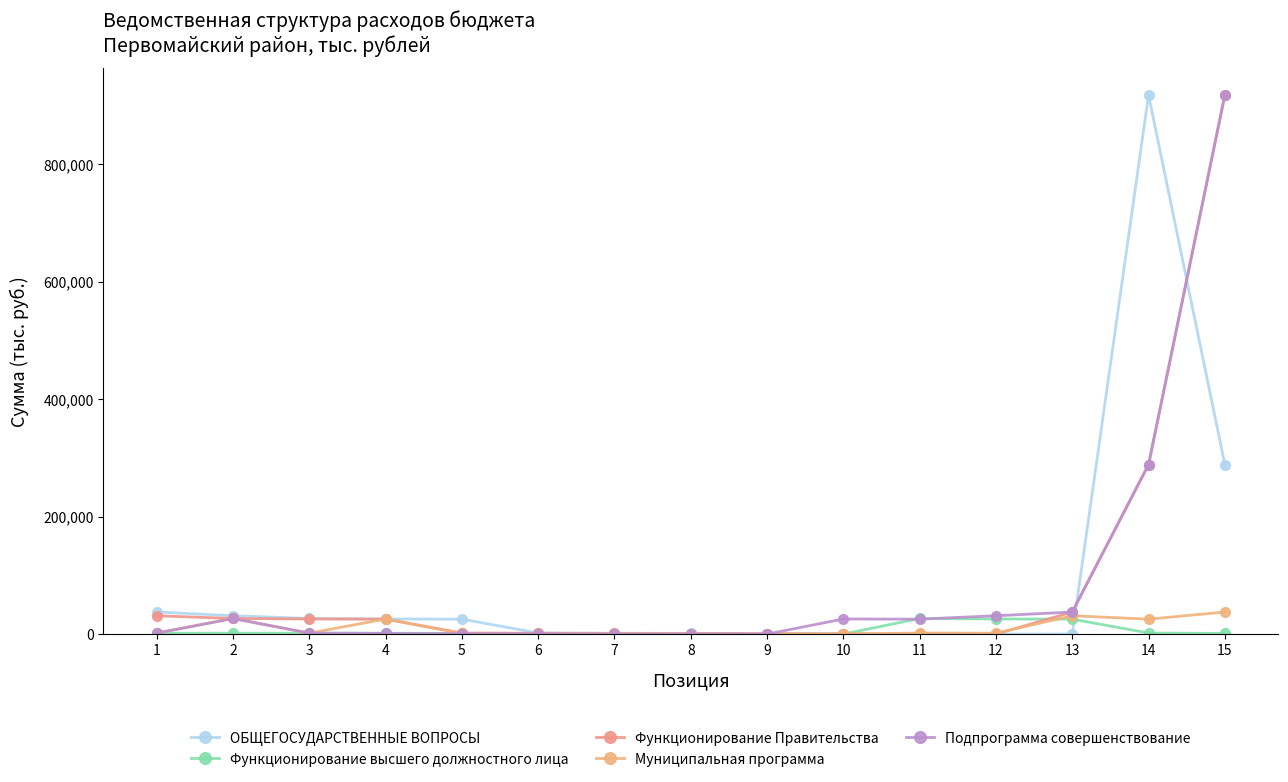

Reading right to left, extract all data points from this chart.

ОБЩЕГОСУДАРСТВЕННЫЕ ВОПРОСЫ: 15=288582.5	14=917700.5	13=36.9	12=46.0	11=193.1	10=658.4	9=695.3	8=1129.0	7=1500.8	6=1824.3	5=25436.3	4=25735.4	3=26558.4	2=31234.2	1=37579.6
Функционирование высшего должностного лица: 15=1129.0	14=1824.3	13=25436.3	12=25735.4	11=26558.4	10=36.9	9=46.0	8=193.1	7=658.4	6=695.3	5=1083.0	4=1500.8	3=1500.8	2=1500.8	1=1500.8
Функционирование Правительства: 15=917700.5	14=288582.5	13=37579.6	12=36.9	11=46.0	10=193.1	9=658.4	8=695.3	7=1129.0	6=1500.8	5=1824.3	4=25436.3	3=25735.4	2=26558.4	1=31234.2
Муниципальная программа: 15=37579.6	14=25436.3	13=31234.2	12=1500.8	11=1824.3	10=36.9	9=46.0	8=193.1	7=658.4	6=695.3	5=1129.0	4=25735.4	3=1500.8	2=26558.4	1=1824.3
Подпрограмма совершенствование: 15=917700.5	14=288582.5	13=37579.6	12=31234.2	11=25436.3	10=25735.4	9=36.9	8=46.0	7=193.1	6=658.4	5=695.3	4=1129.0	3=1824.3	2=26558.4	1=1500.8